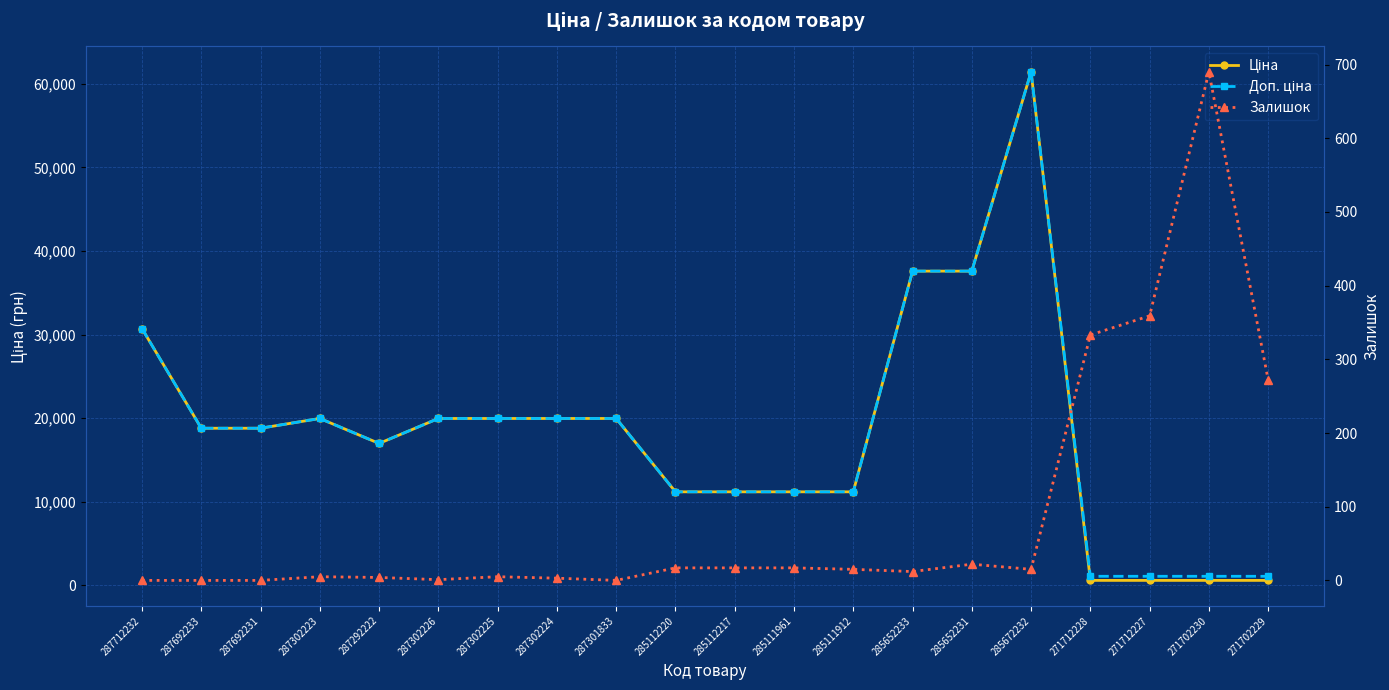

What is the label of the 20th point from the right?

287712232